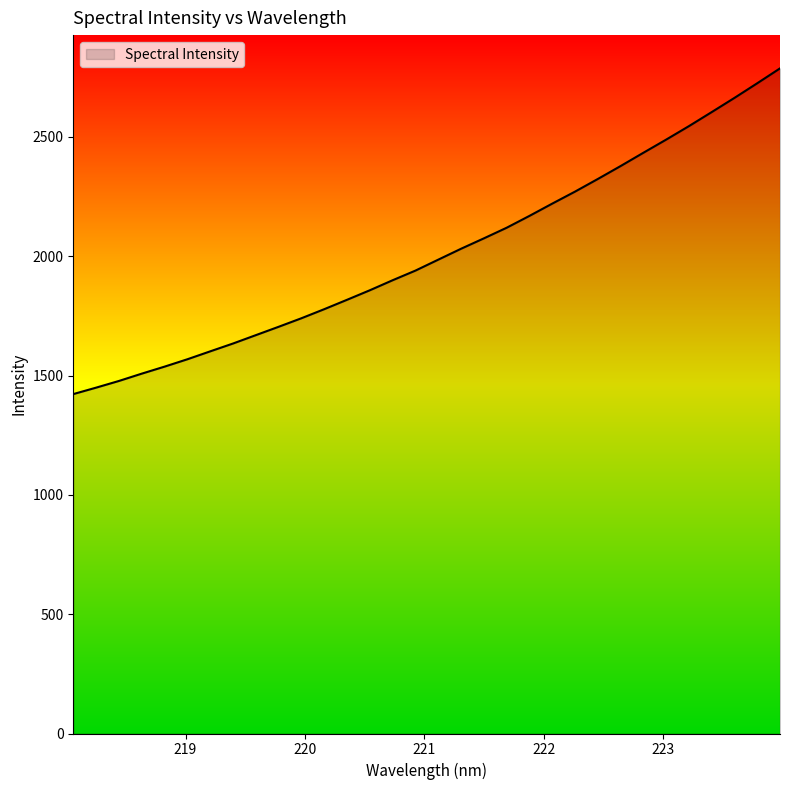

What is the difference between the maximum and minimum values?

1365.1